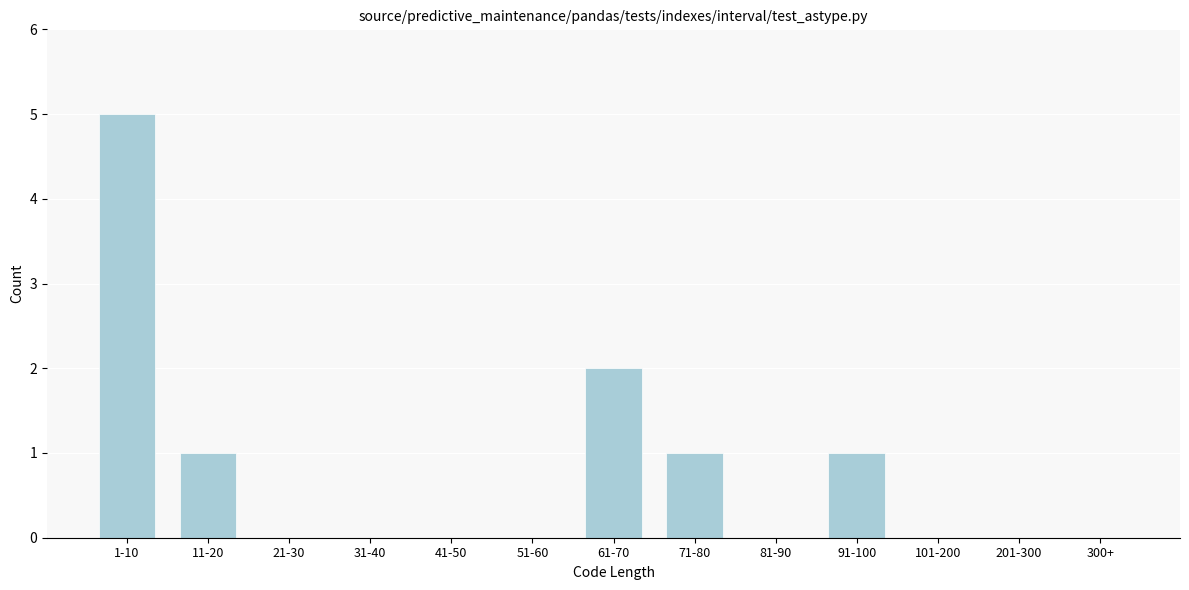

Reading right to left, extract all data points from this chart.

300+=0	201-300=0	101-200=0	91-100=1	81-90=0	71-80=1	61-70=2	51-60=0	41-50=0	31-40=0	21-30=0	11-20=1	1-10=5